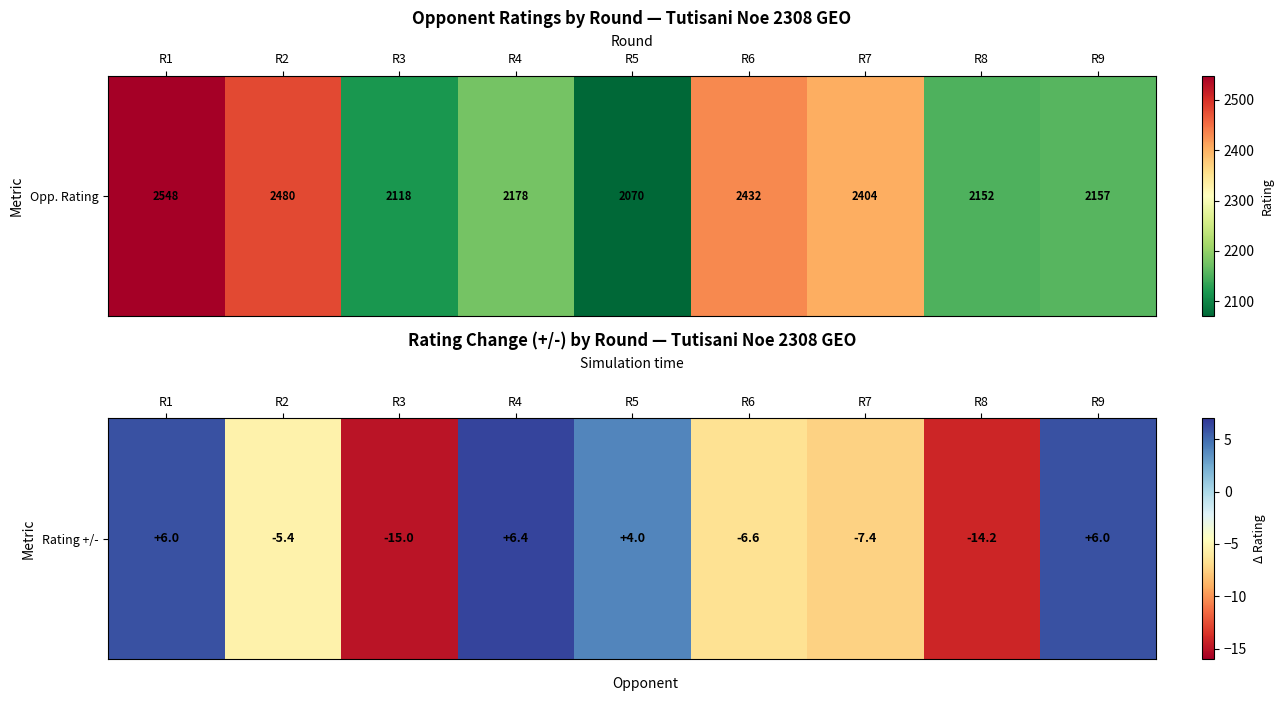

What is the sum of the values at R9 and R7?

-1.4